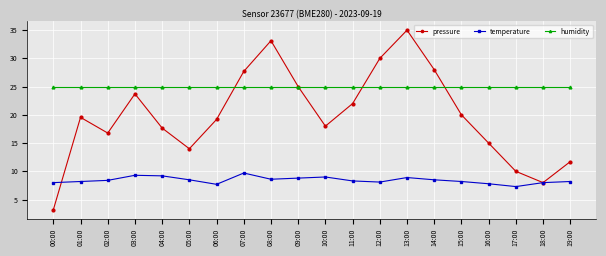

Where is the first local maximum for pressure?

01:00